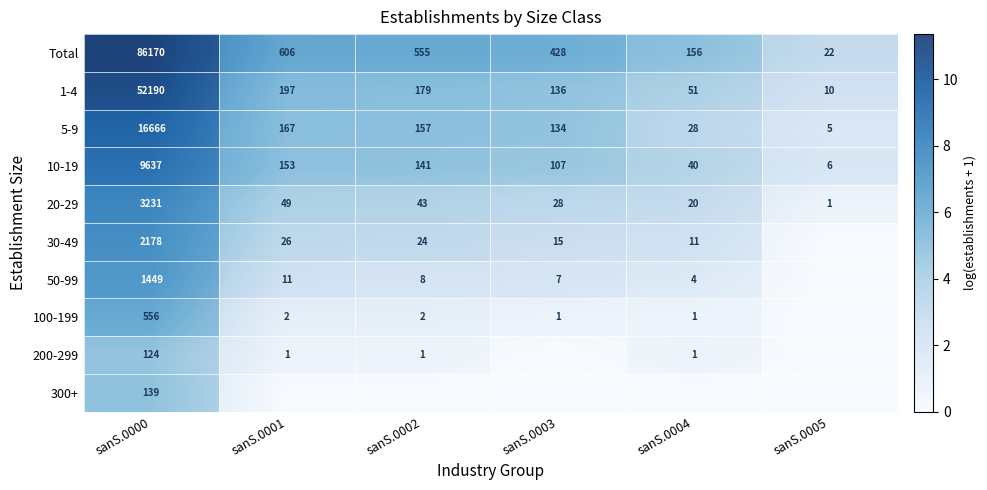

What is the total value across all series at sanS.0004?

24.6